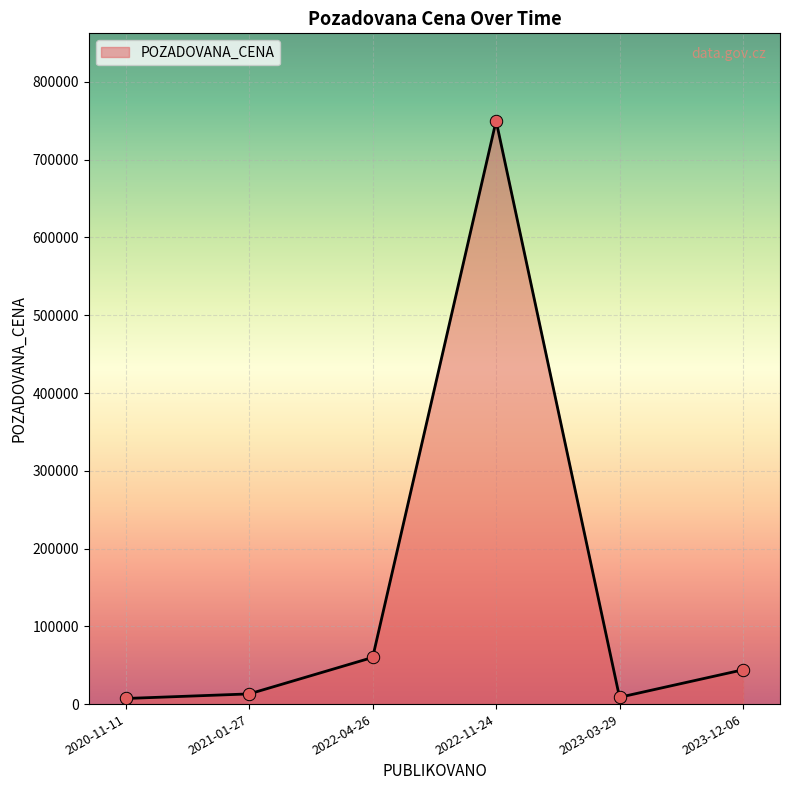

What is the ratio of the value at 2022-04-26 to the value at 2022-11-24?

0.1